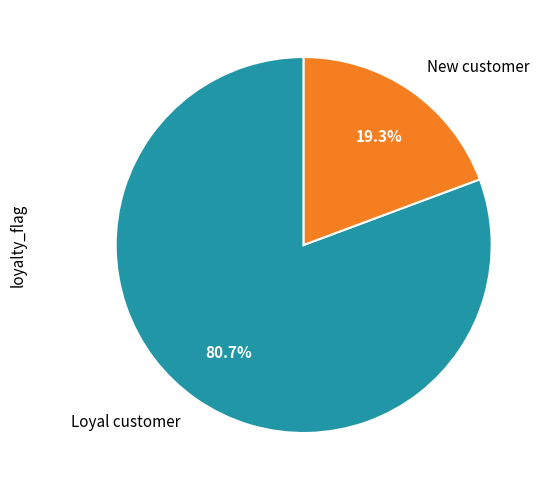

Do New customer and Loyal customer together represent more than half of the pie?

Yes